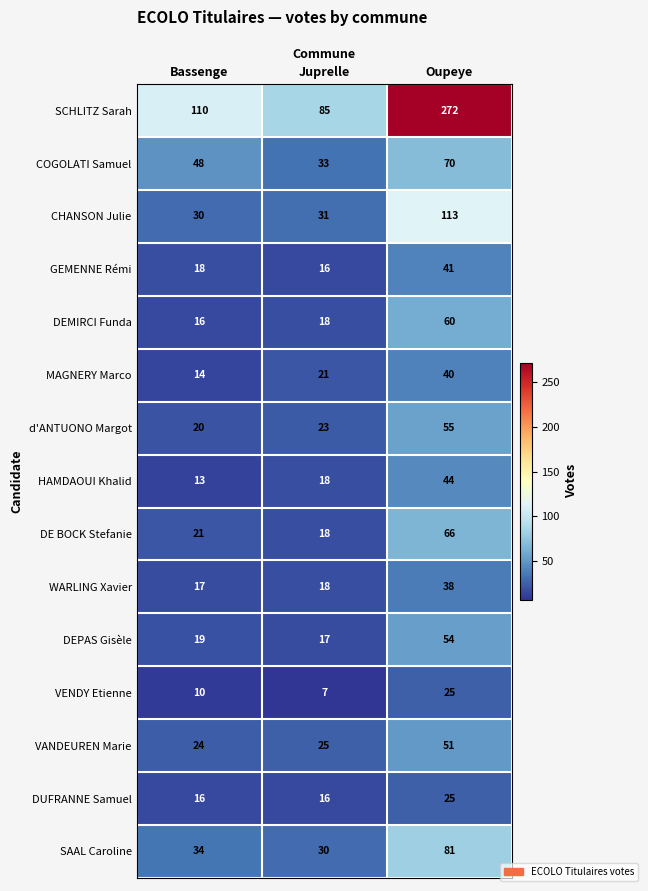

At which category is the sum across all series the highest?

Oupeye